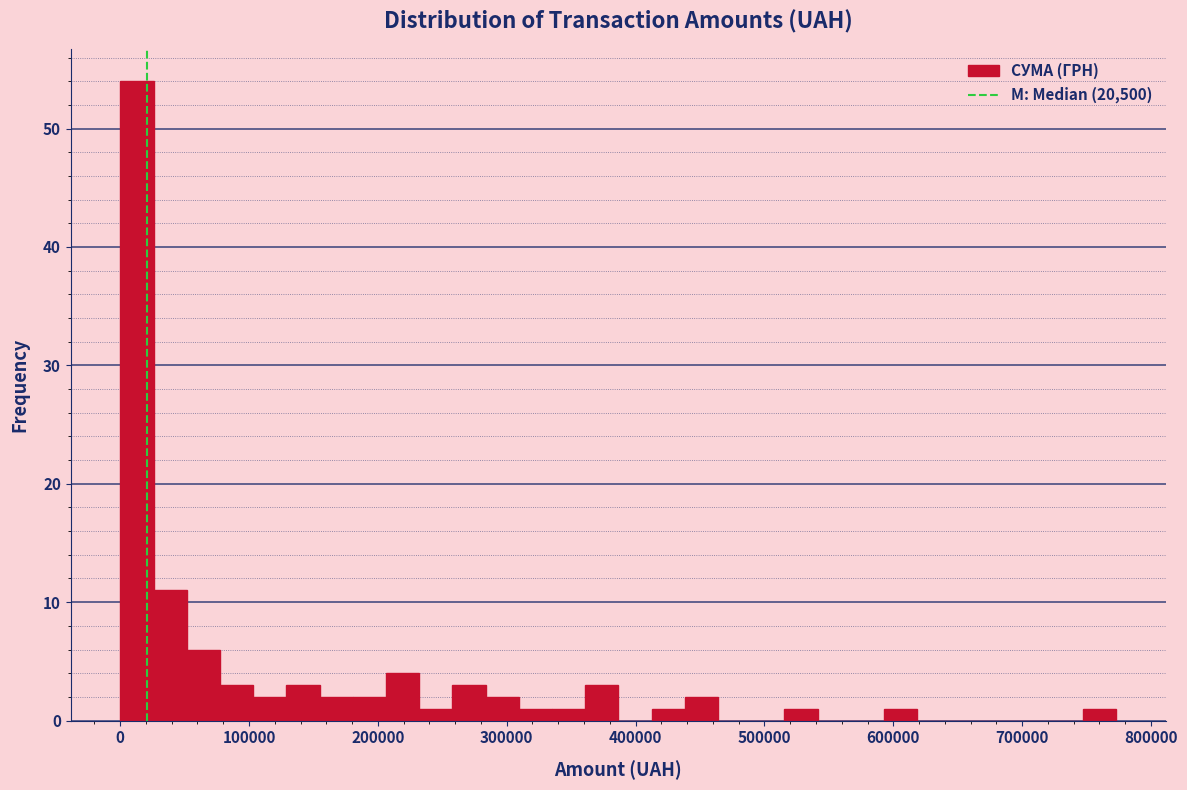

Around what value on the x-axis is the tallest bar? Give the approximate position of its centre, as read against the axis.

10000